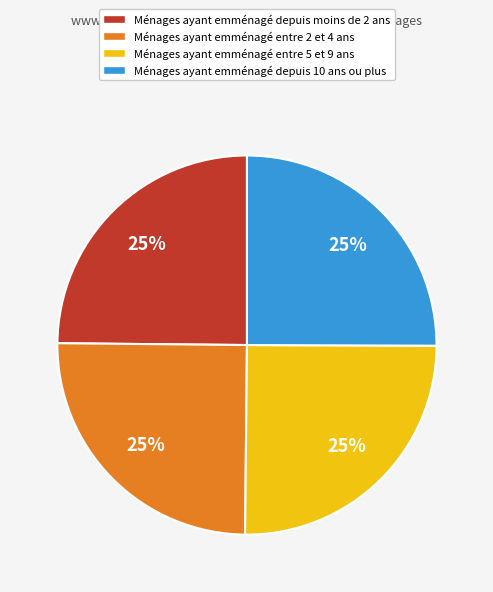

Is there a majority slice in this chart?

No